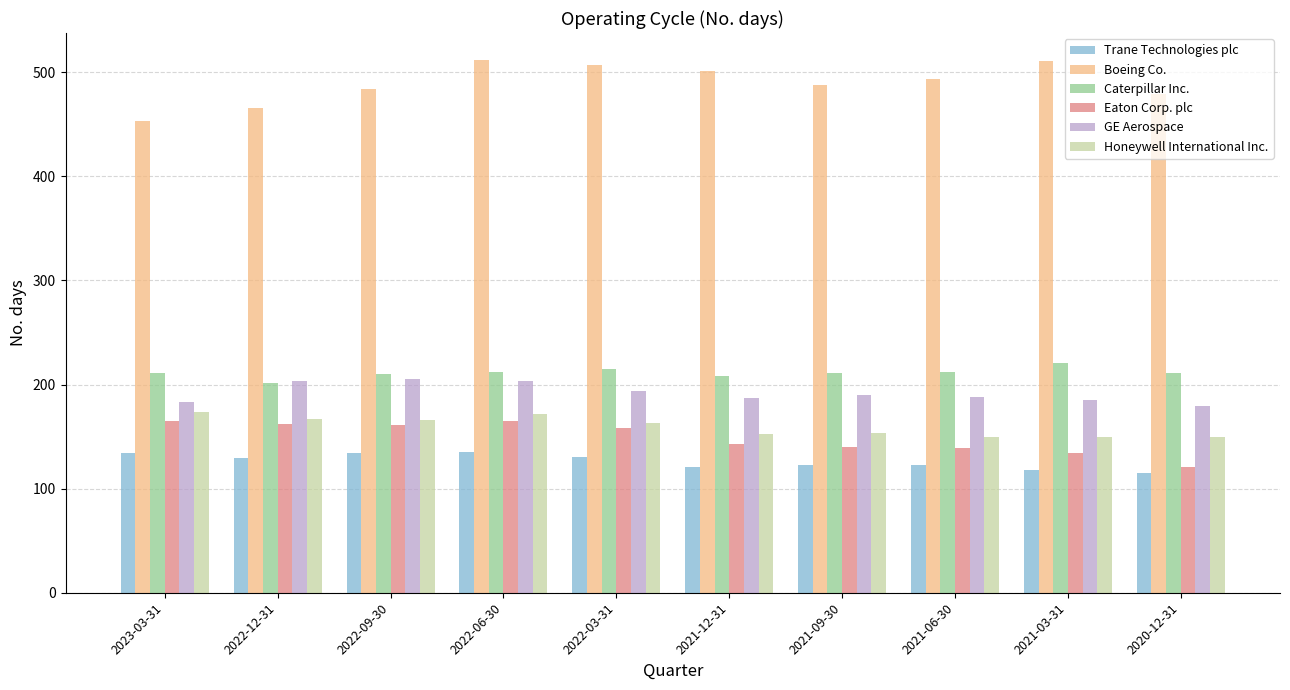

What is the difference between the maximum and minimum values in the Eaton Corp. plc series?

44